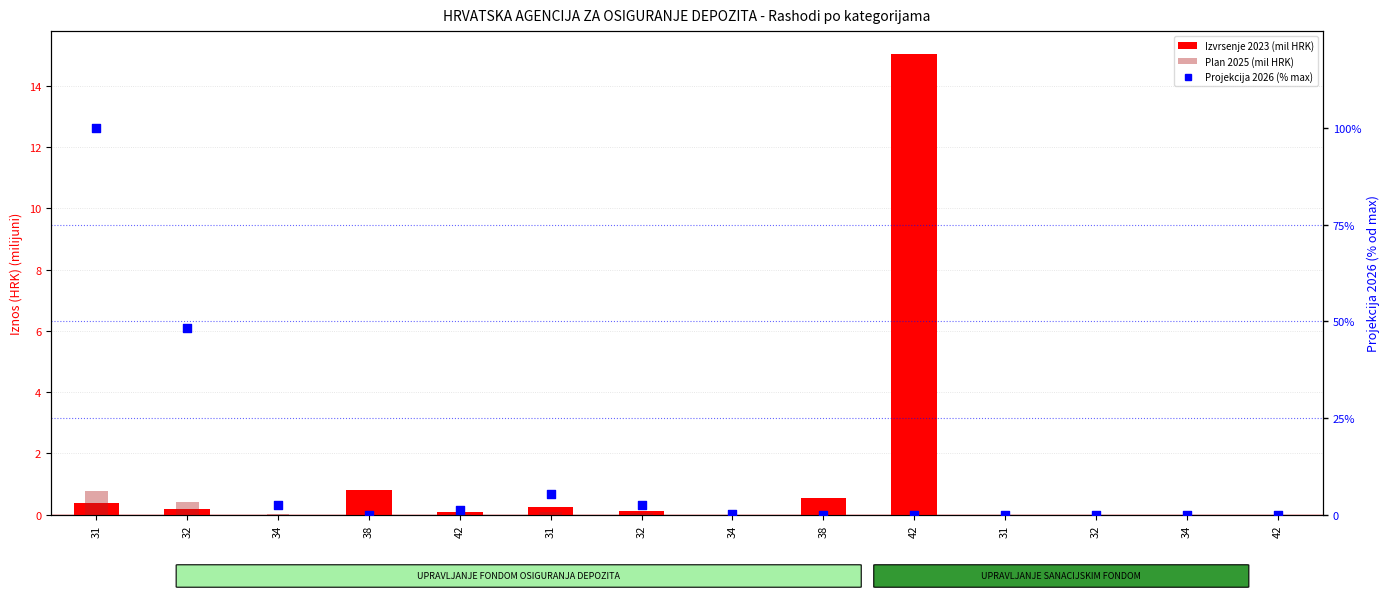

At how many categories does at least one series exceed 35?

2